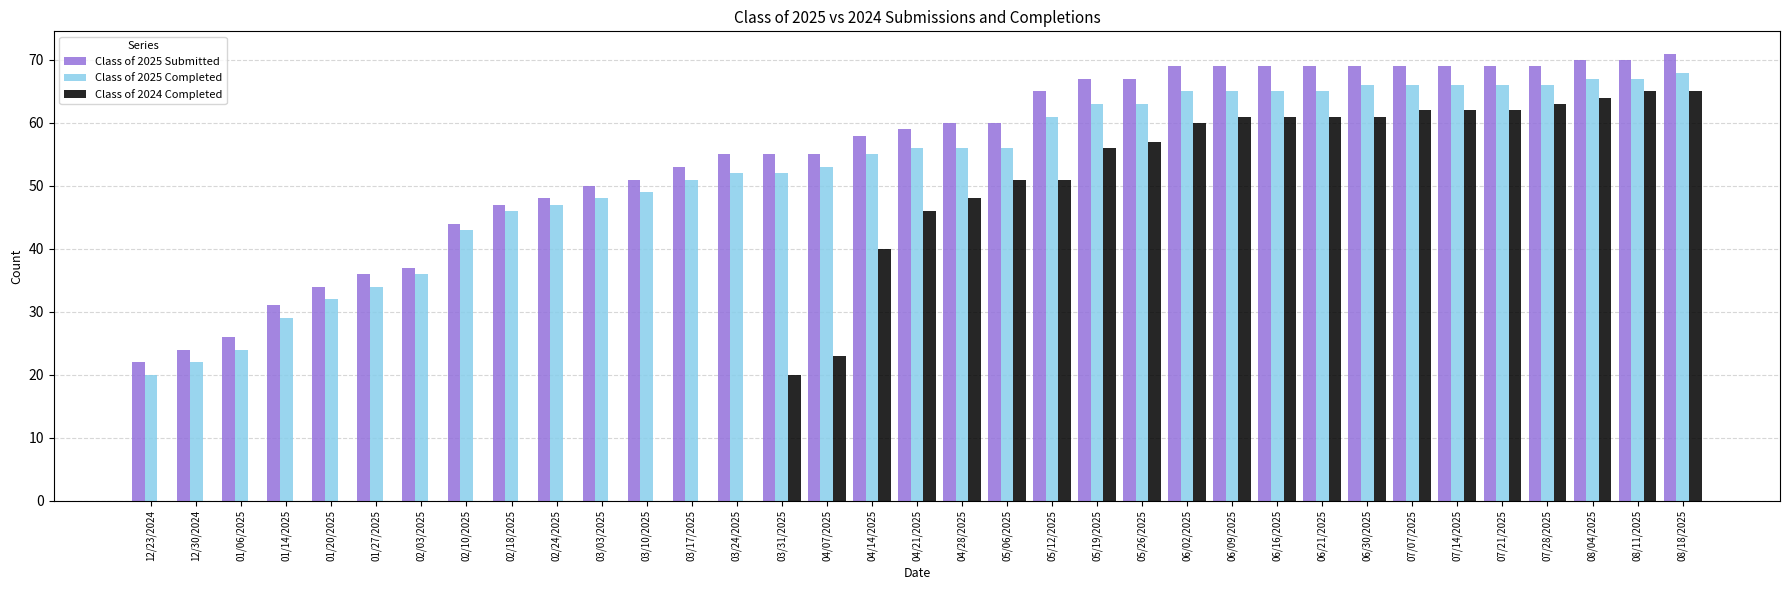

What is the greatest value displayed?

71